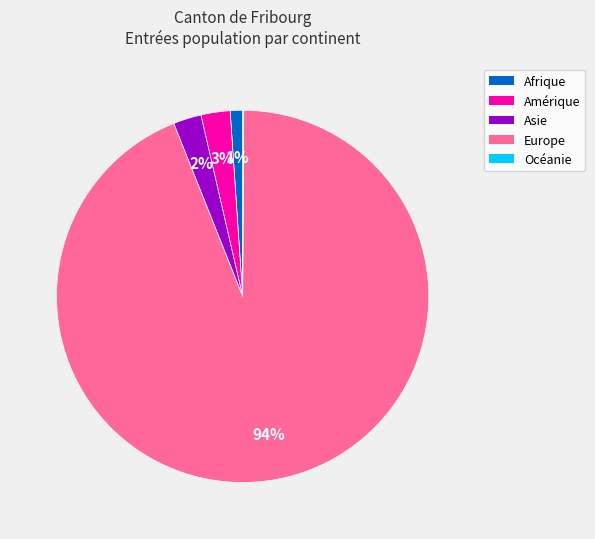

To the nearest percent, what portion does Asie represent?

2%